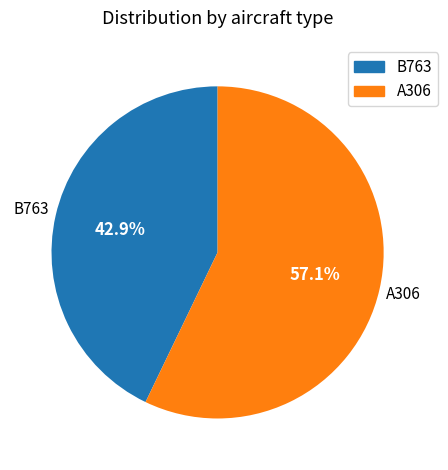

Which slice is the largest?

A306